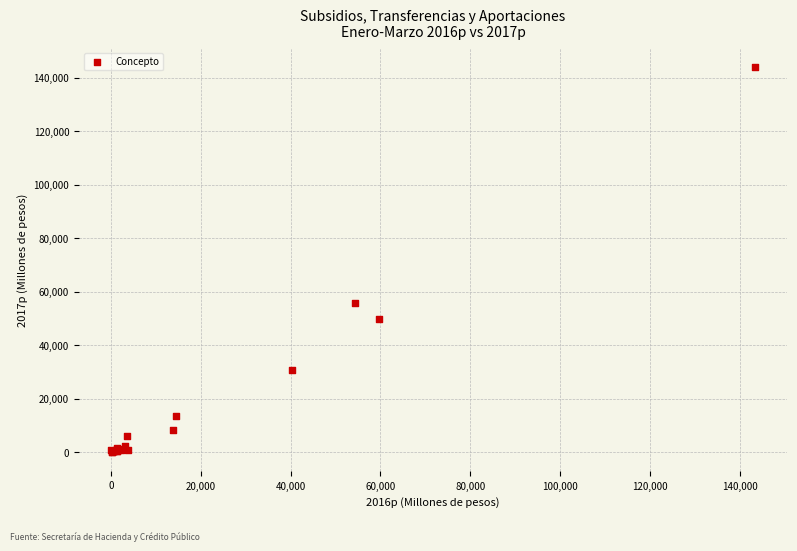

What Y value in the scatter plot is closest to 72014?

55836.3